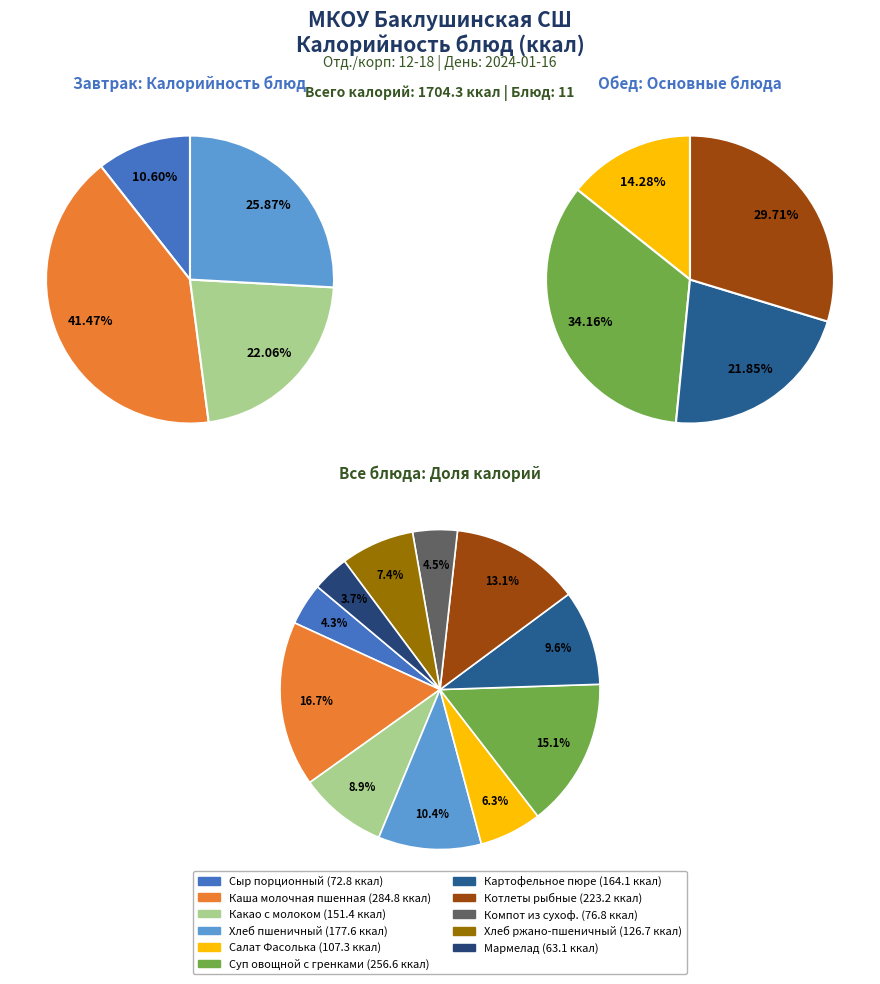

What percentage is the Какао с молоком slice, to the nearest percent?

9%